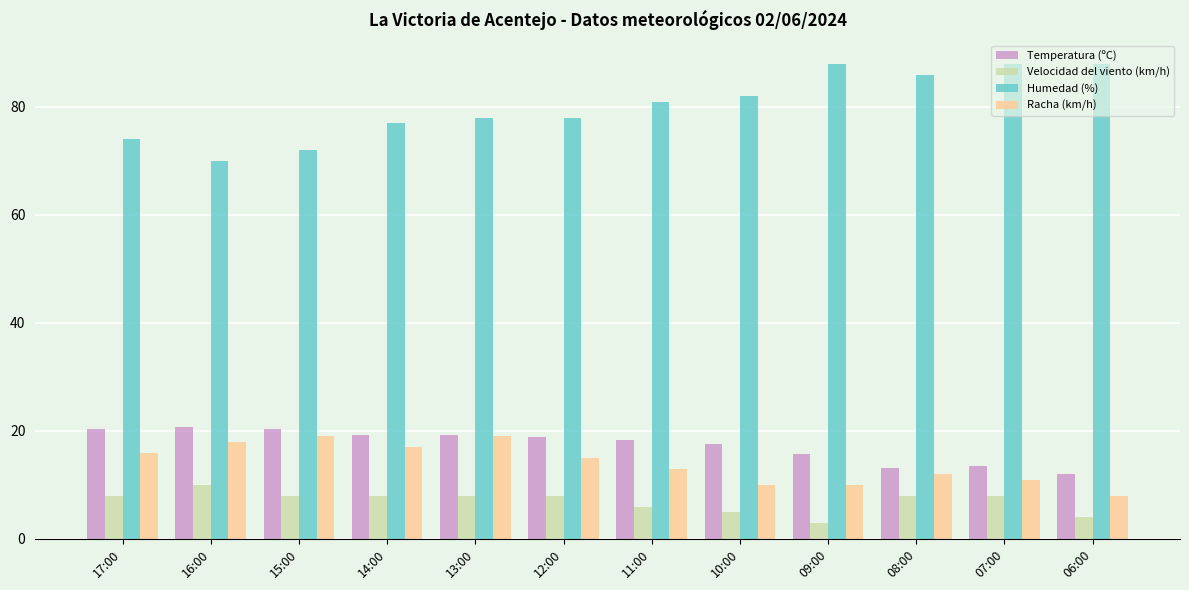

What is the label of the 9th bar from the right?

14:00